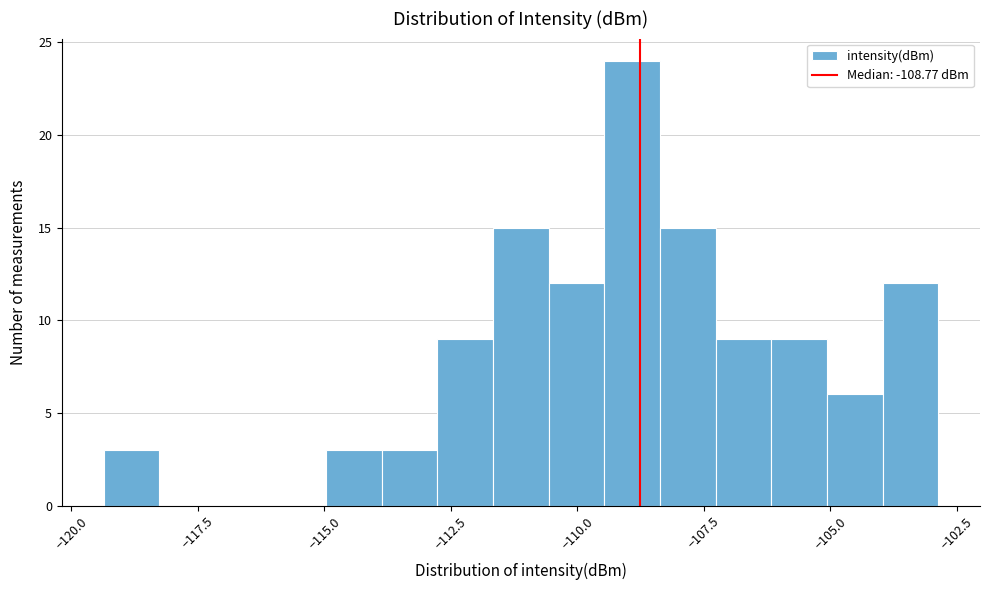

Read against the x-axis, roughly where is the centre of the tallest bar?

-109.0